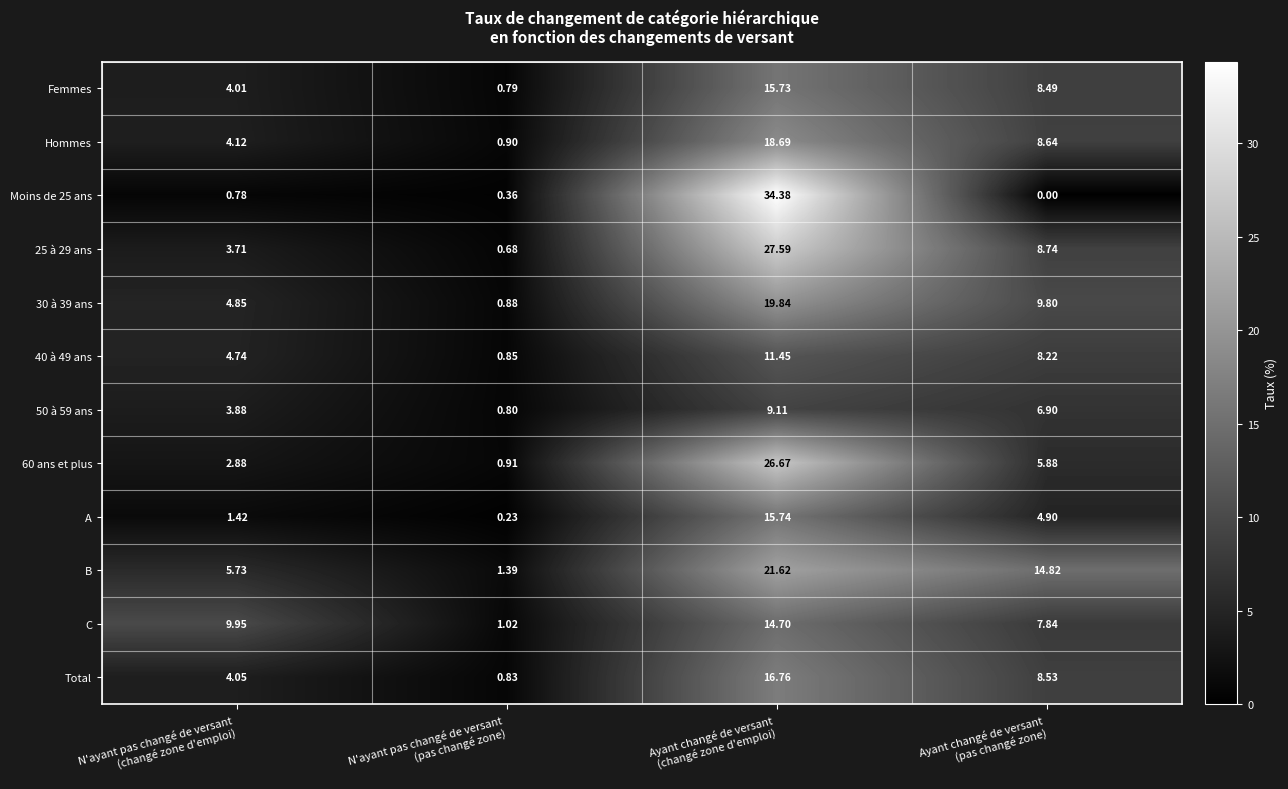

Which series has the largest total across all categories?

B